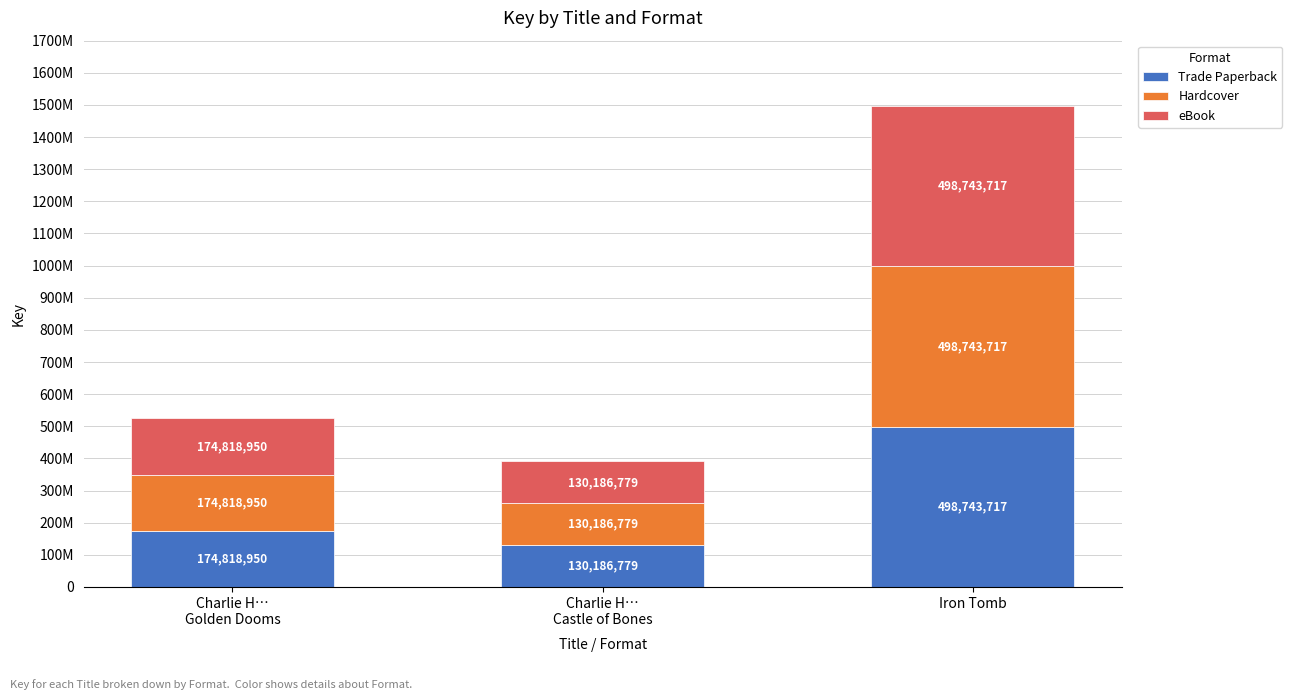

What position from the left is Charlie H…
Golden Dooms?

1